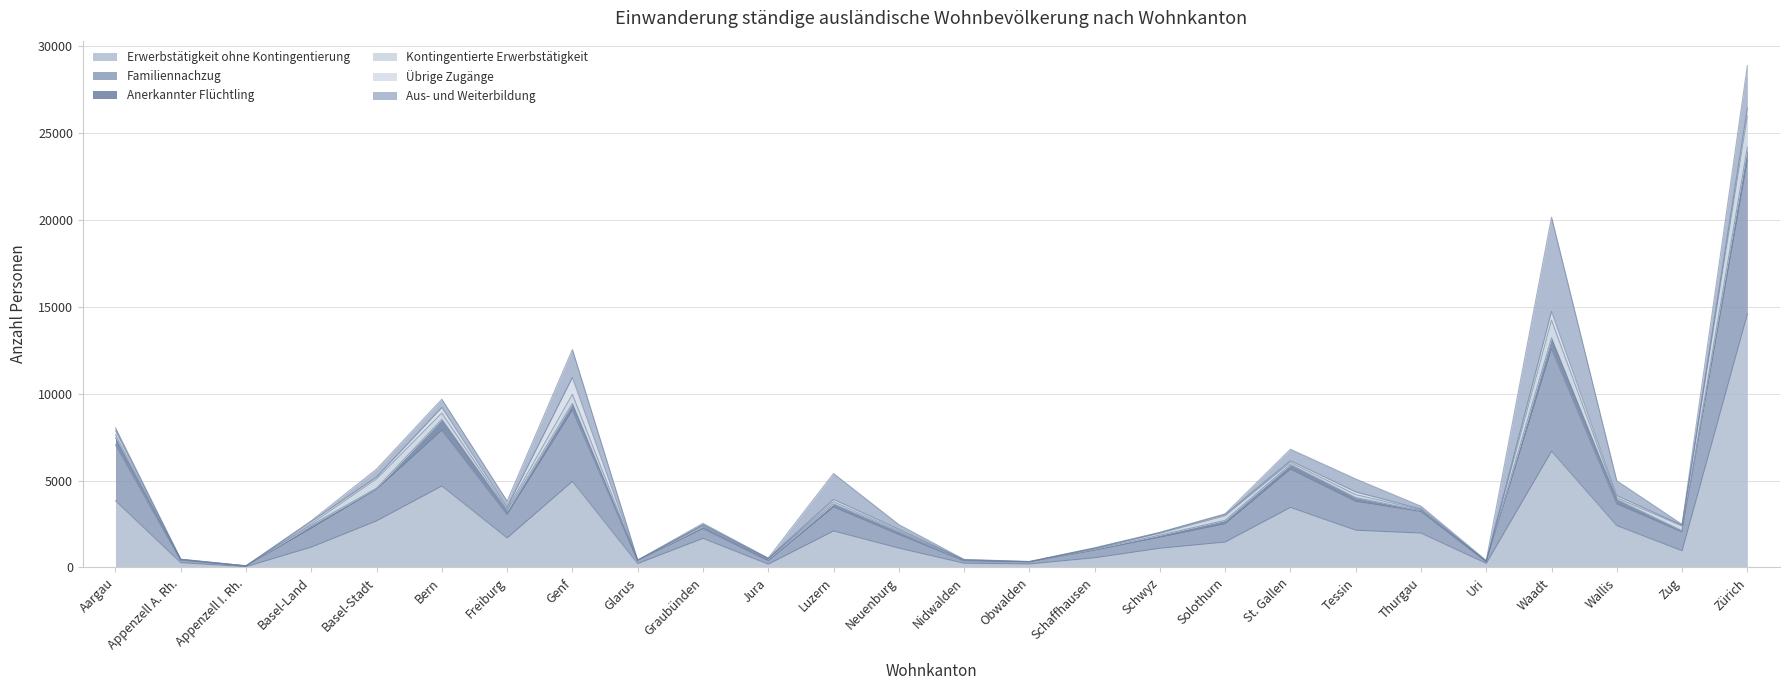

Which series has the largest total across all categories?

Erwerbstätigkeit ohne Kontingentierung